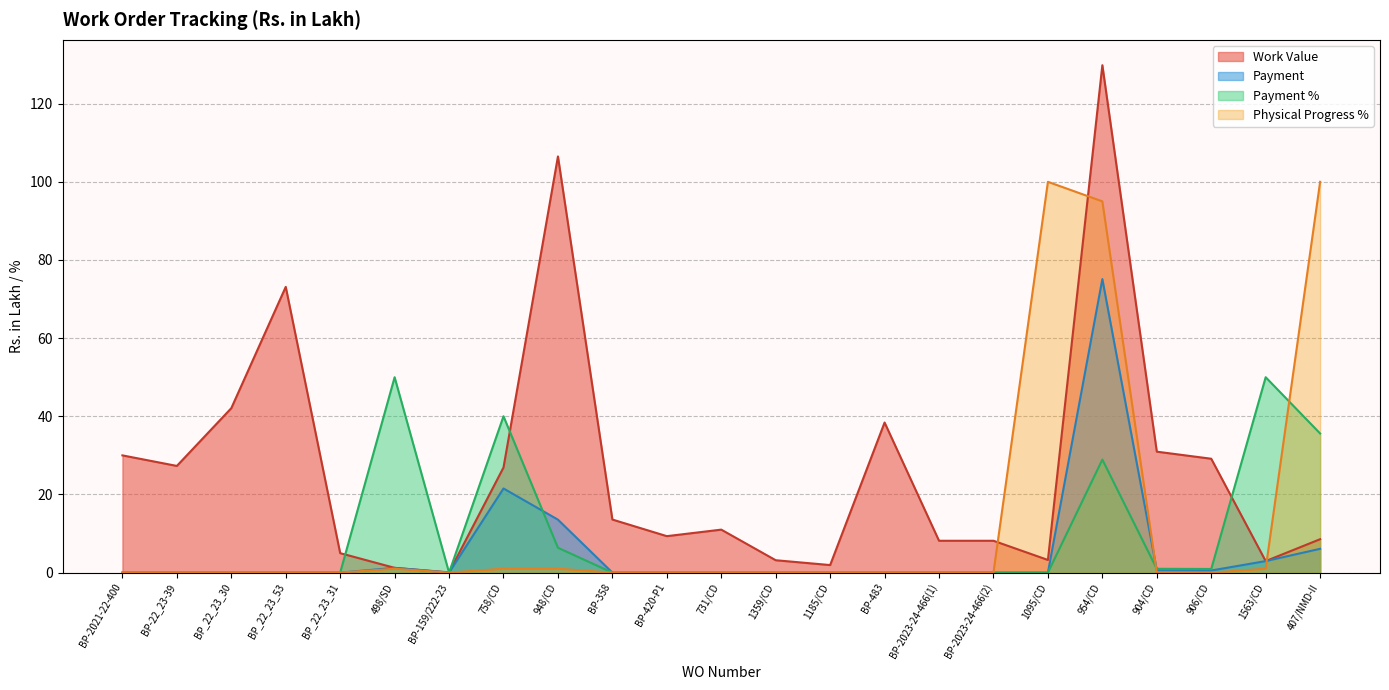

The Work Value series shows 38.4 at BP-483. True or false?

True